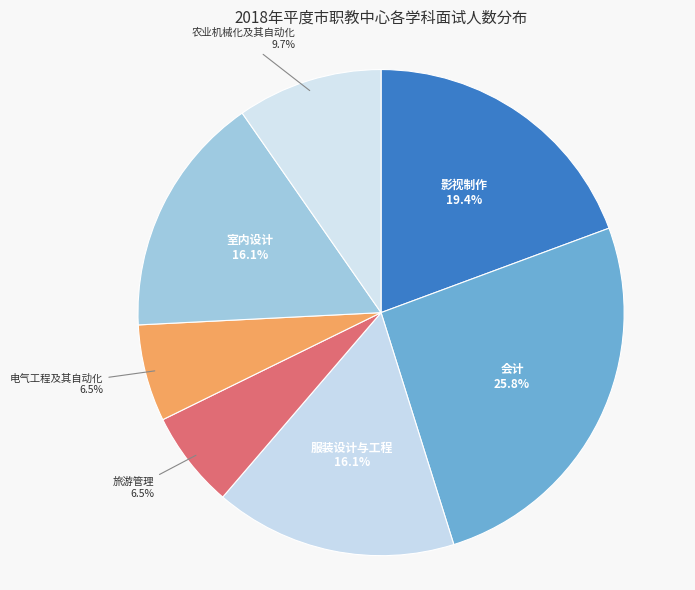

Does 会计 represent more than half of the total?

No